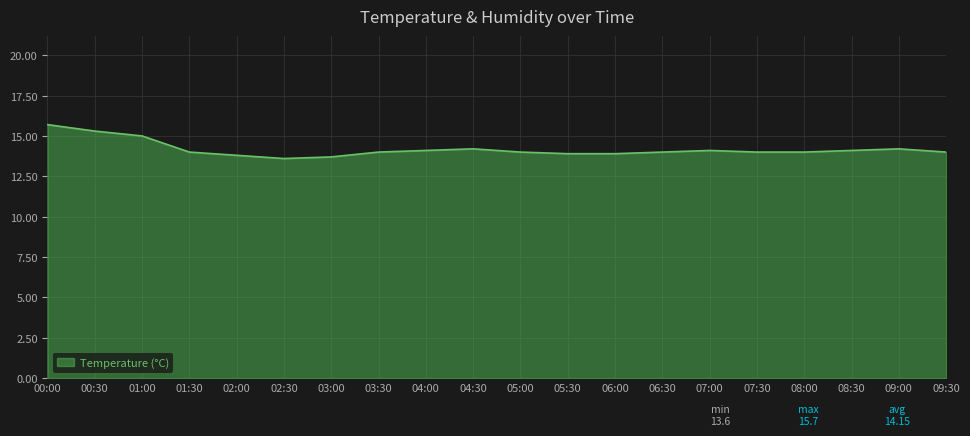

What is the change in value from 00:30 to 06:00?

-1.4